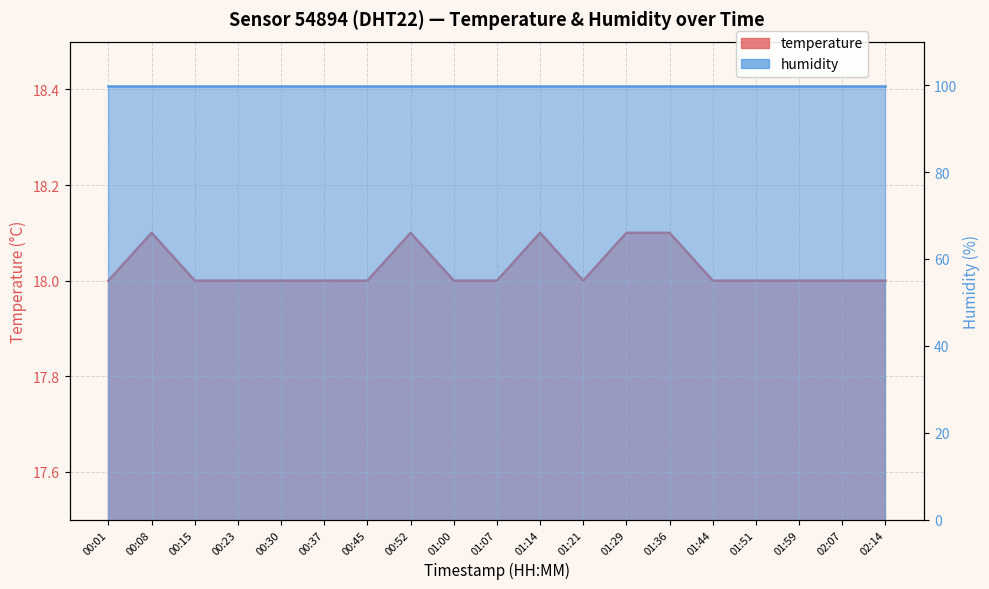

What is the average value?

18.0